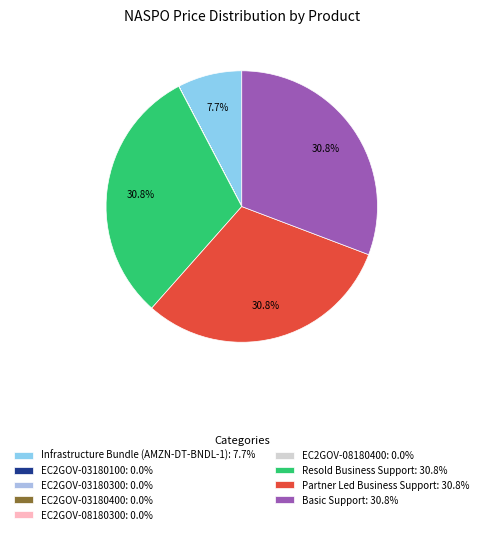

How many segments does this pie chart have?

9